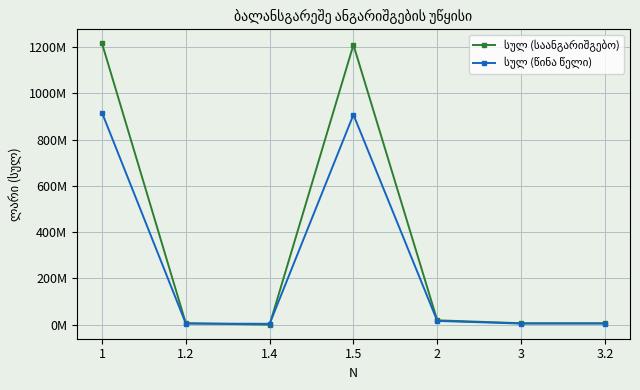

Does the chart have visible grid lines?

Yes